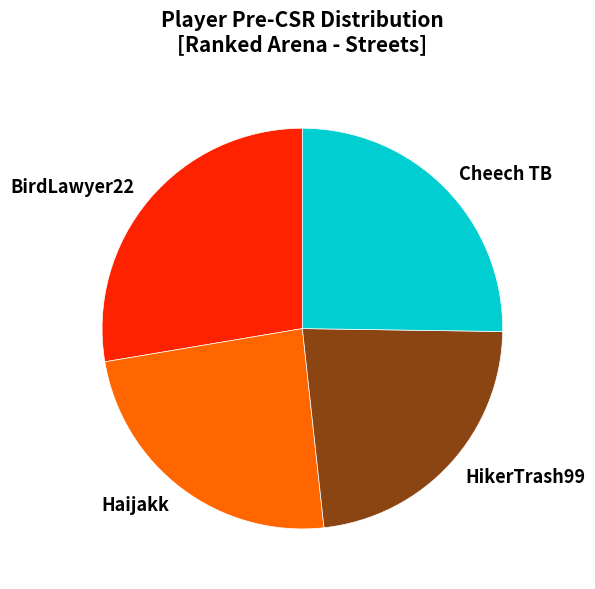

True or false: HikerTrash99 accounts for 23% of the total.

True